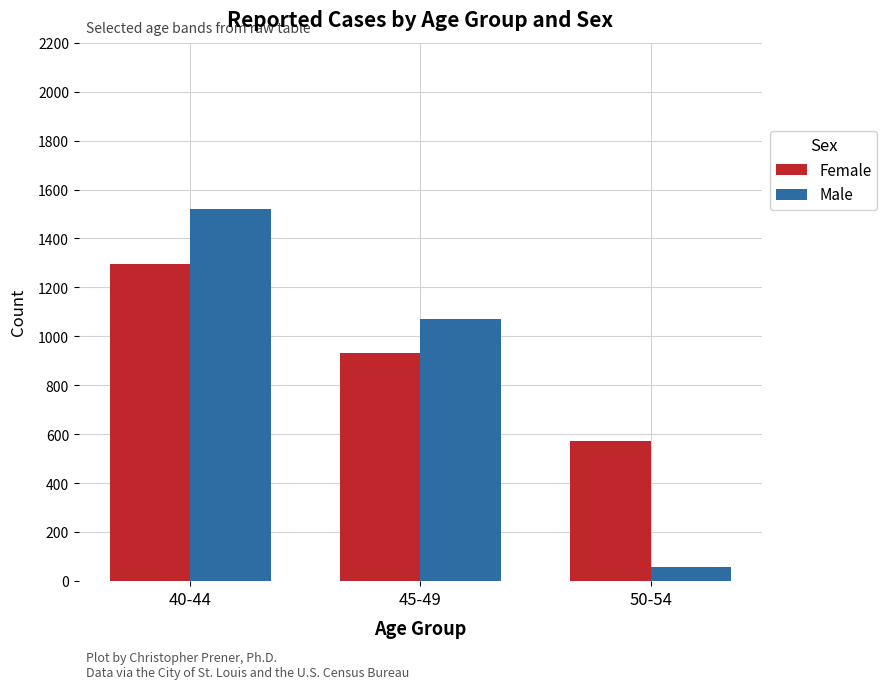

What is the value of the Male bar at the 2nd from the left?

1070